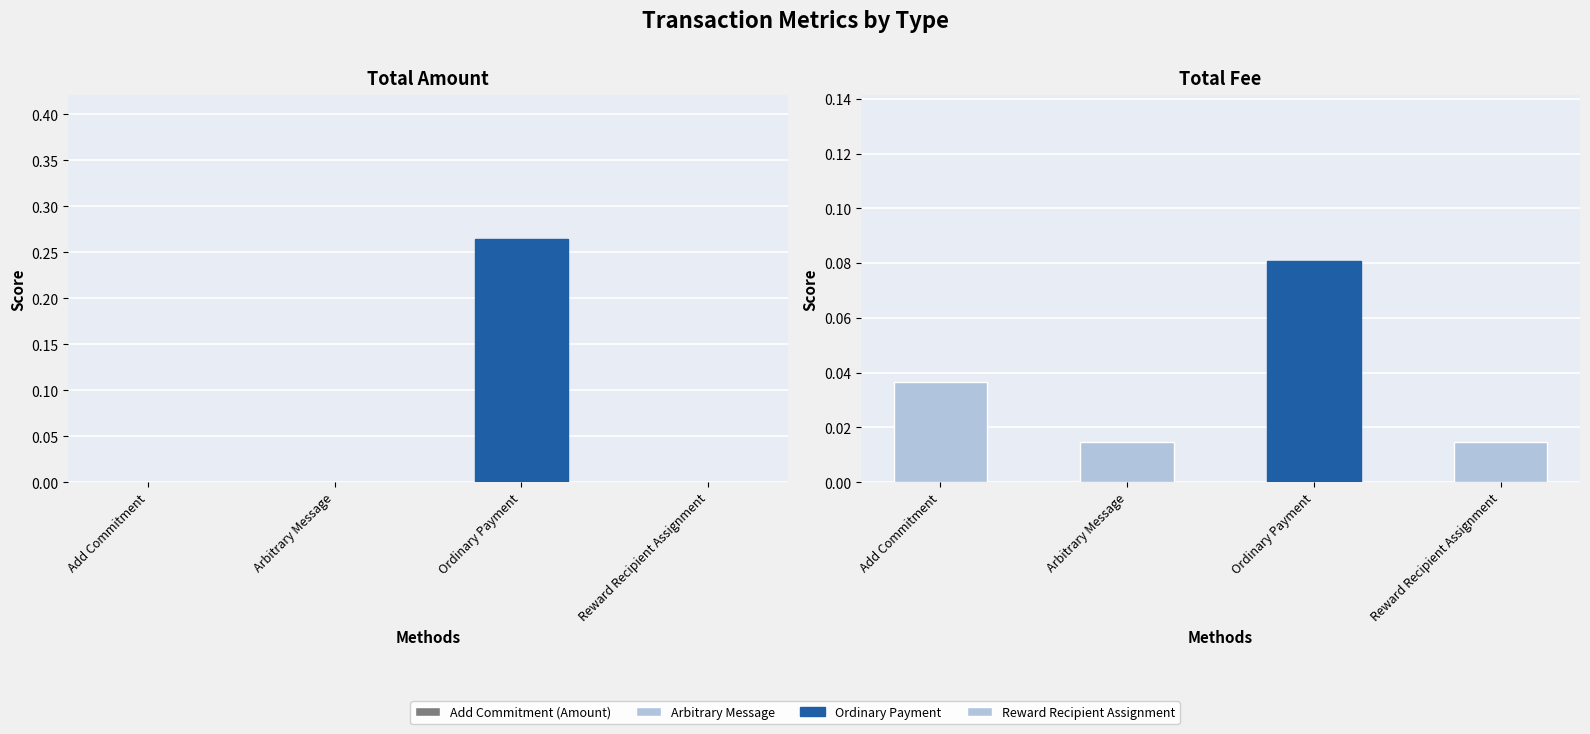

Between Add Commitment and Ordinary Payment, which series saw the biggest shift?

Amount